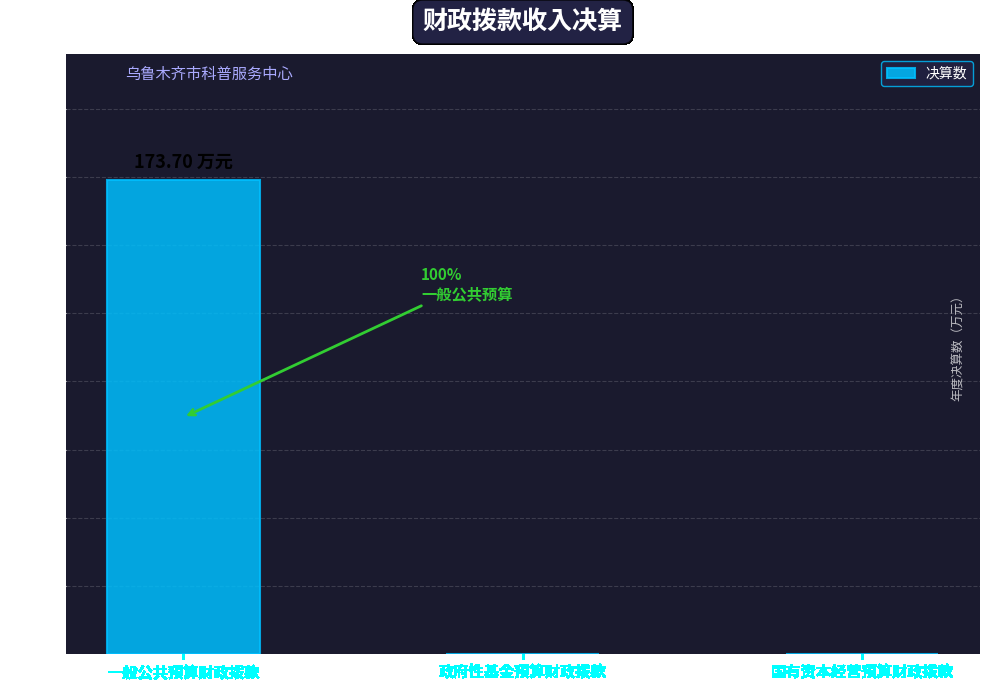

What is the sum of all values?

173.7